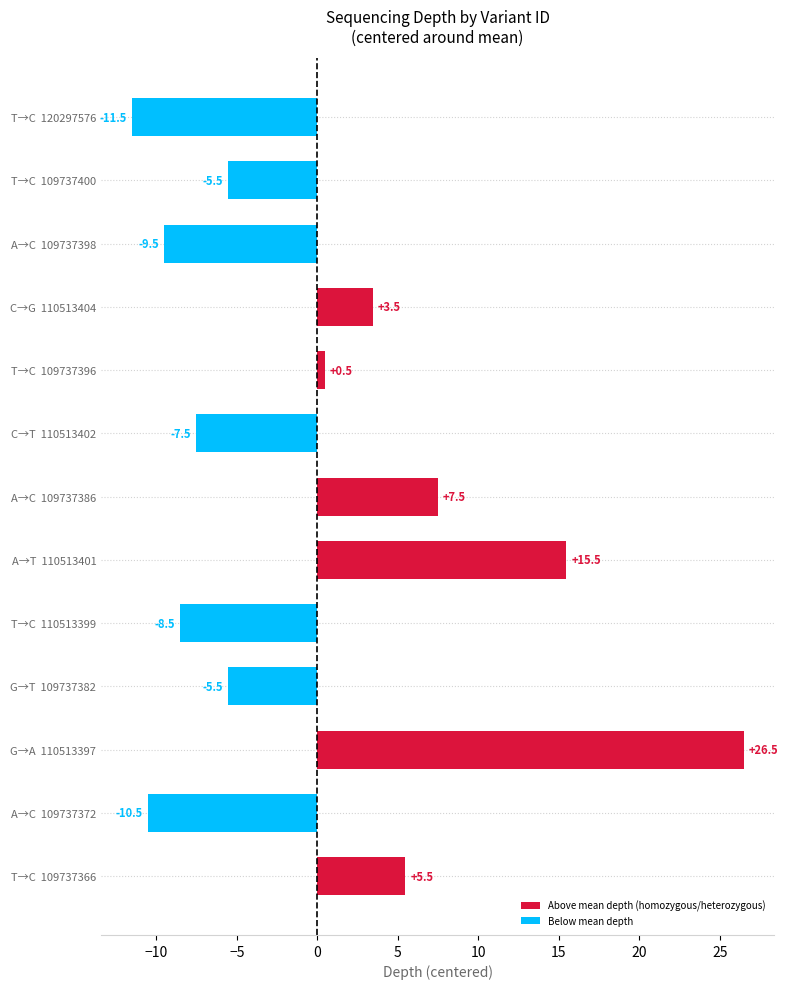

Reading bottom to top, what are all the values shown in this chart?

T→C  109737366=5.5	A→C  109737372=-10.5	G→A  110513397=26.5	G→T  109737382=-5.5	T→C  110513399=-8.5	A→T  110513401=15.5	A→C  109737386=7.5	C→T  110513402=-7.5	T→C  109737396=0.5	C→G  110513404=3.5	A→C  109737398=-9.5	T→C  109737400=-5.5	T→C  120297576=-11.5